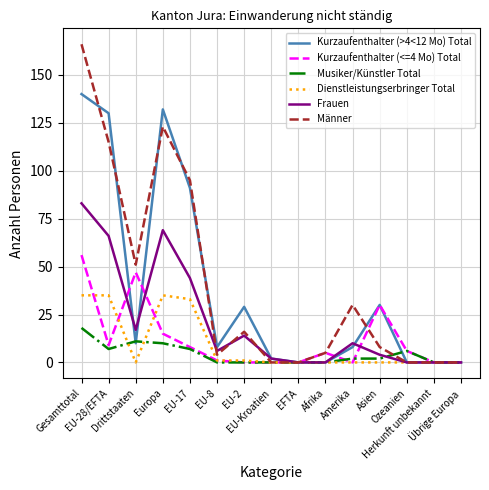

List the series in order of their peak value, highest first.

Männer, Kurzaufenthalter (>4<12 Mo) Total, Frauen, Kurzaufenthalter (<=4 Mo) Total, Dienstleistungserbringer Total, Musiker/Künstler Total